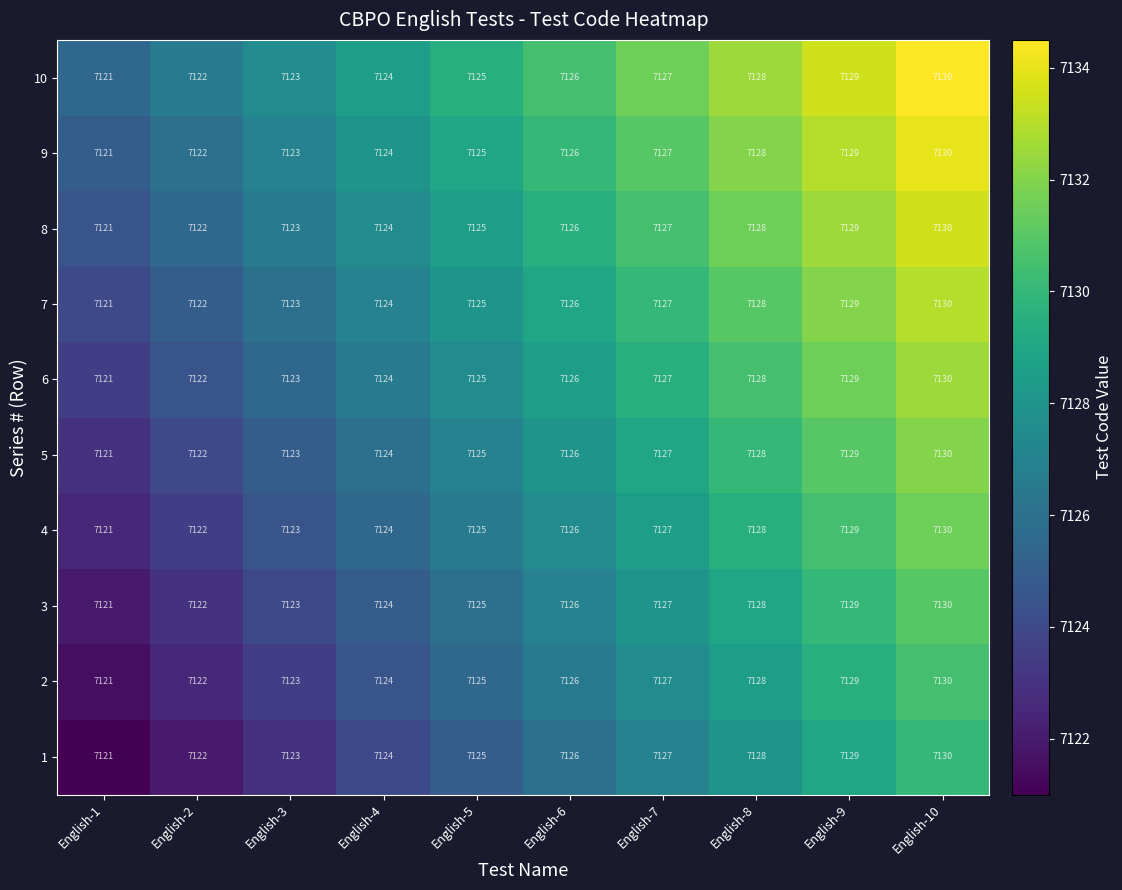

True or false: 5 has a value of 1705 at English-3.

False